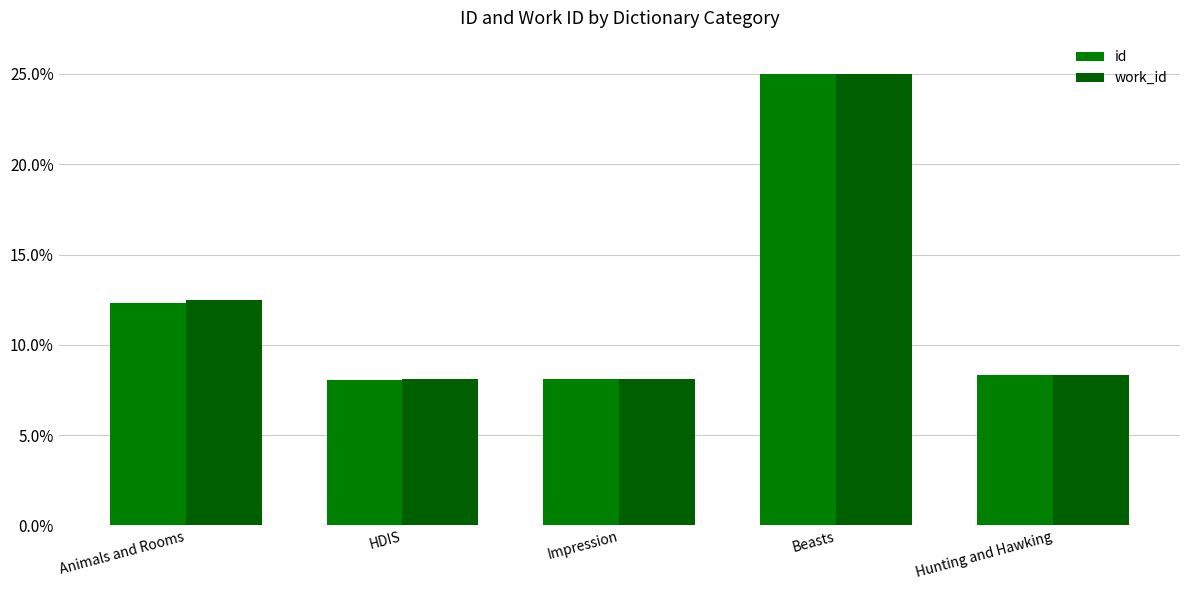

What is the difference between the maximum and minimum values in the work_id series?

16.9